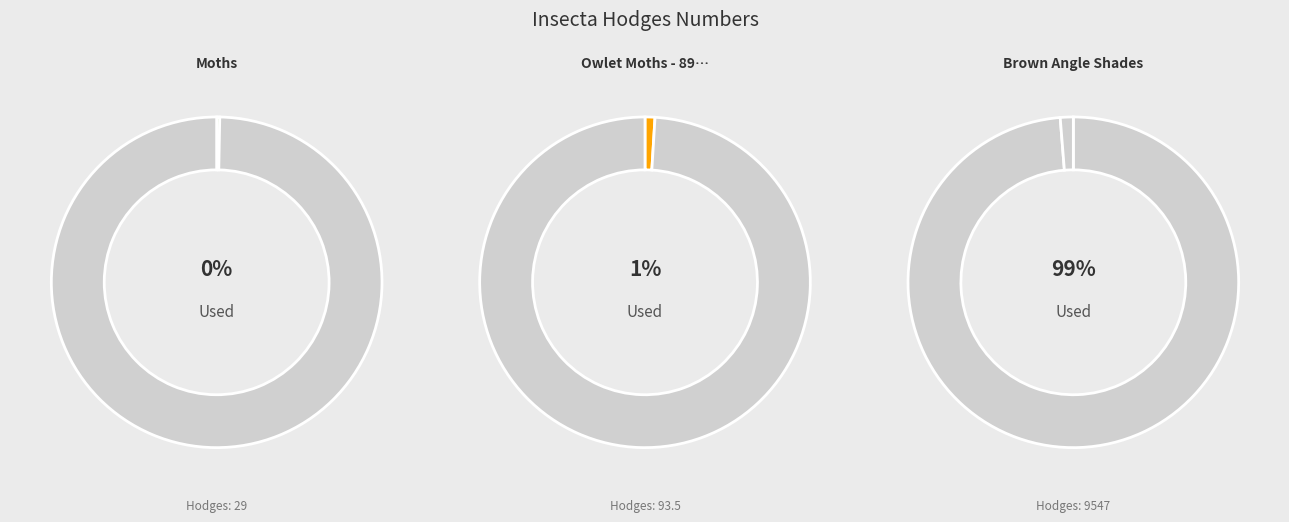

Rank the categories by value from highest to lowest.

Brown Angle Shades, Owlet Moths - 8999 to 11233, Moths